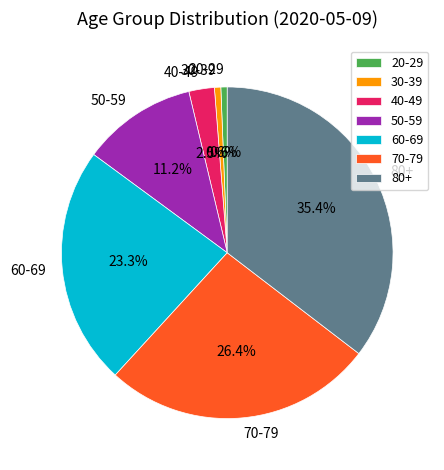

Does 30-39 account for over 50% of the chart?

No